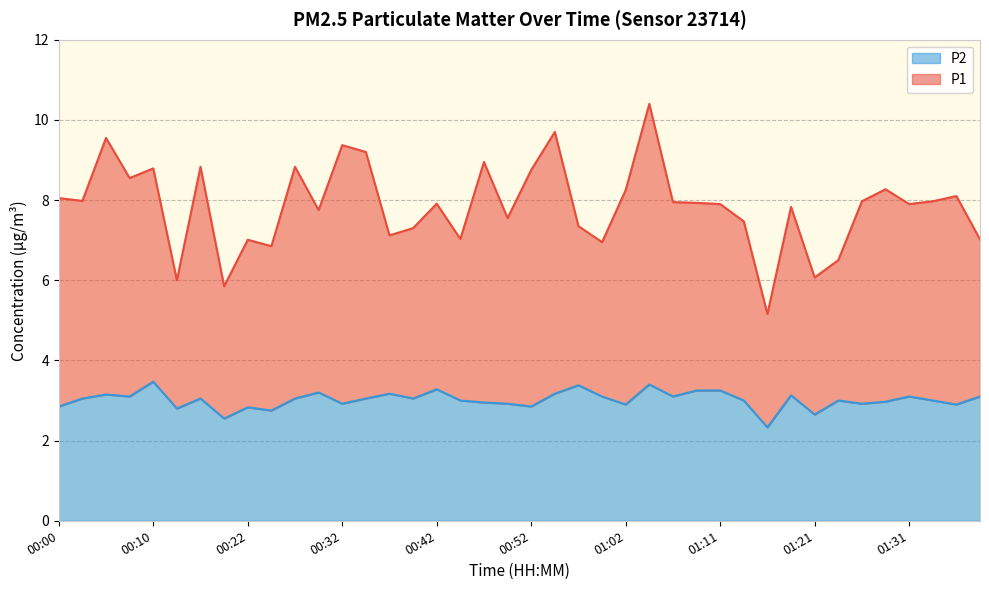

Between 00:00 and 00:32, which is larger?

00:32